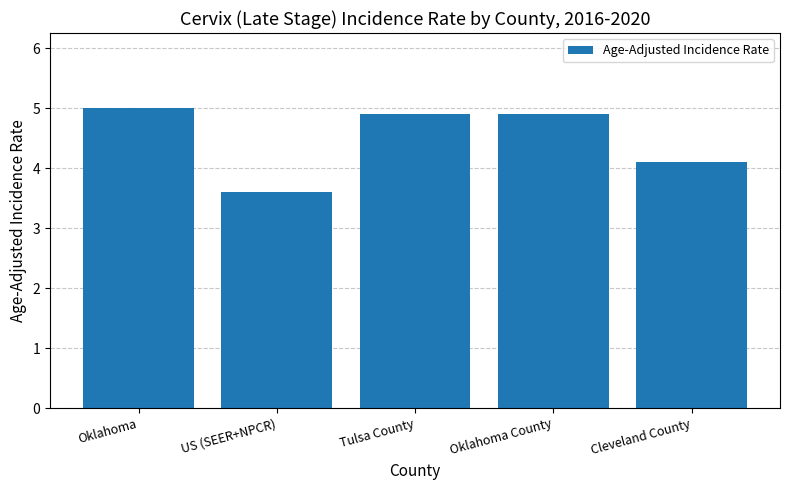

The chart shows a value of 3.2 at Oklahoma County. True or false?

False